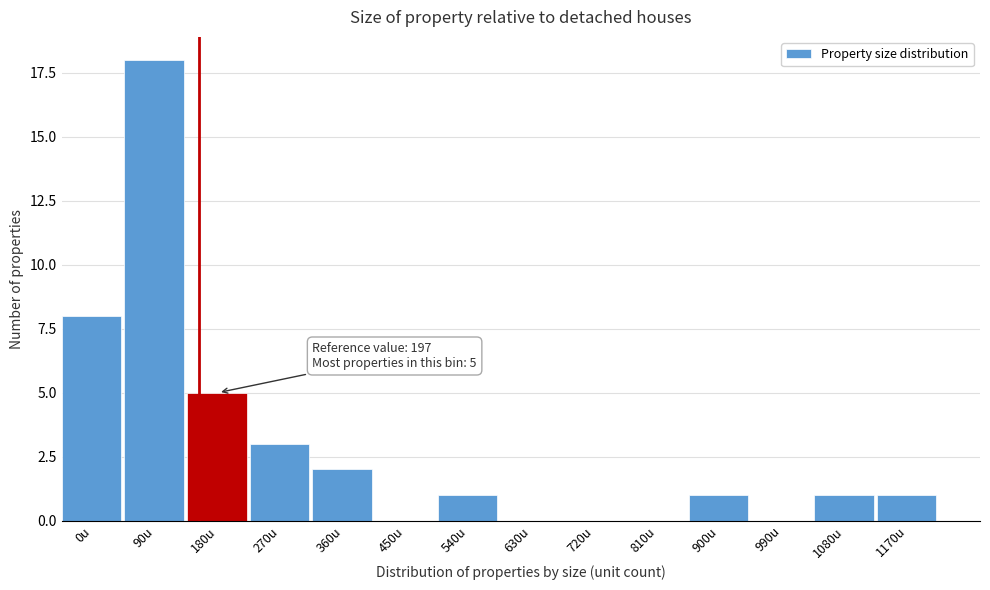

Reading right to left, what are all the values shown in this chart?

1170u=1	1080u=1	990u=0	900u=1	810u=0	720u=0	630u=0	540u=1	450u=0	360u=2	270u=3	180u=5	90u=18	0u=8